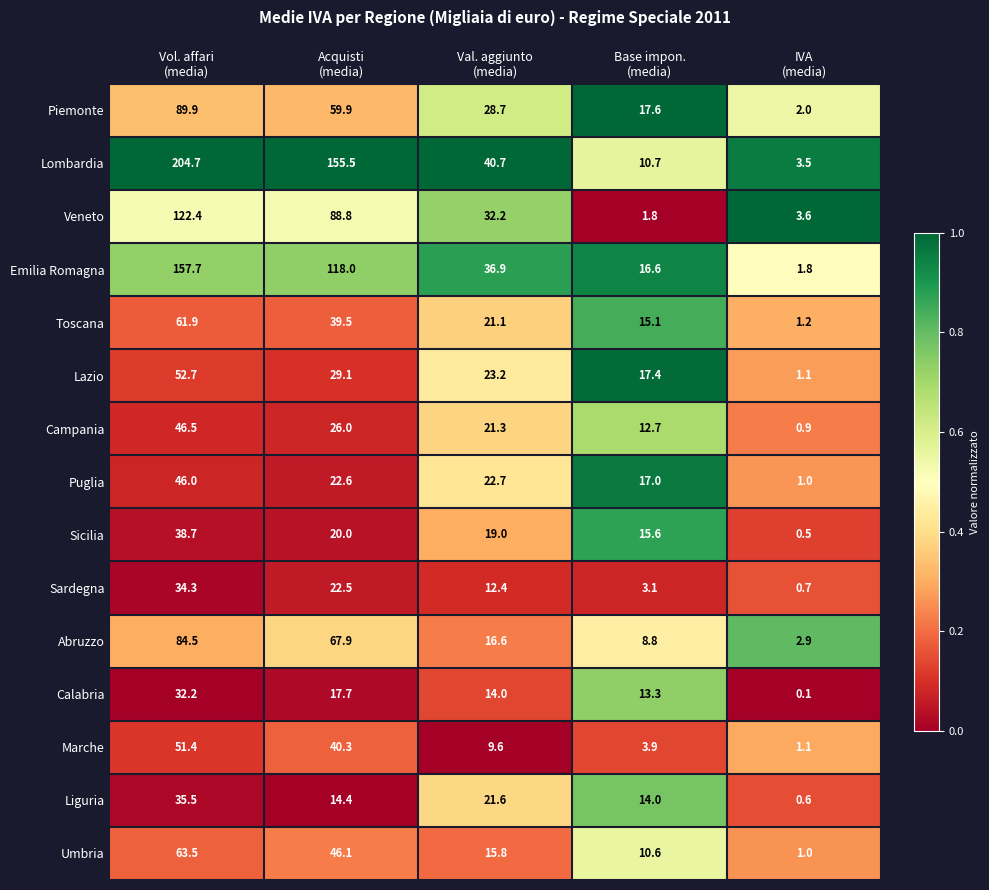

What is the average value of the Umbria series?

27.4